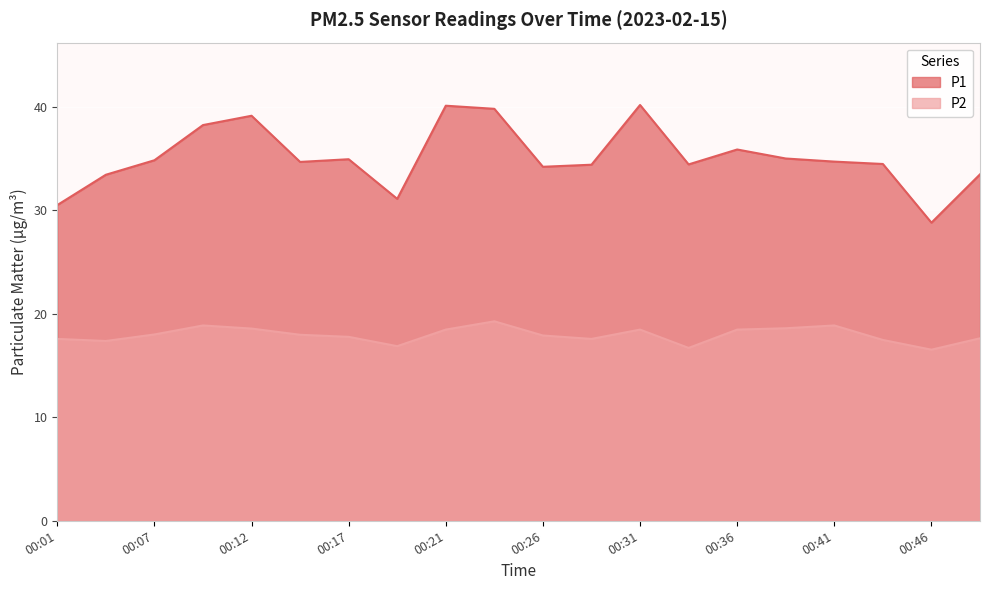

Where is P2 nearest to the value 17?

00:19